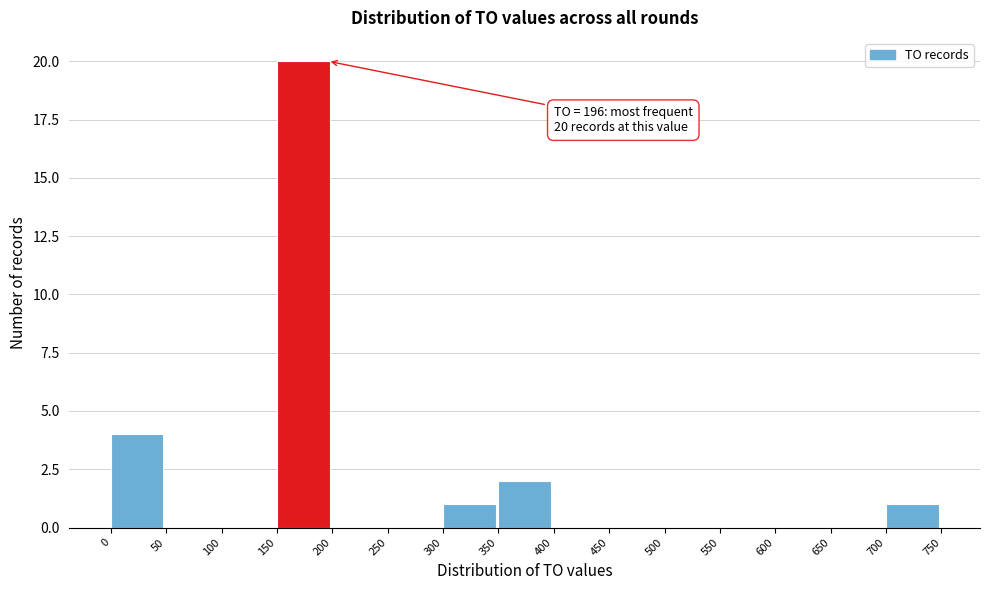

Which range on the x-axis has the tallest bar?

150 to 200